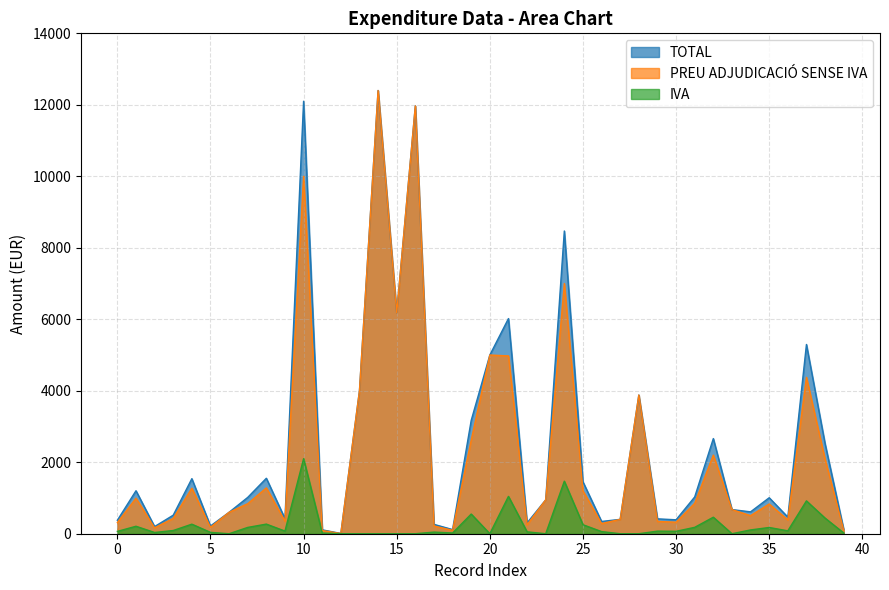

True or false: PREU ADJUDICACIÓ SENSE IVA has more than 0 points higher than both neighbors.

True